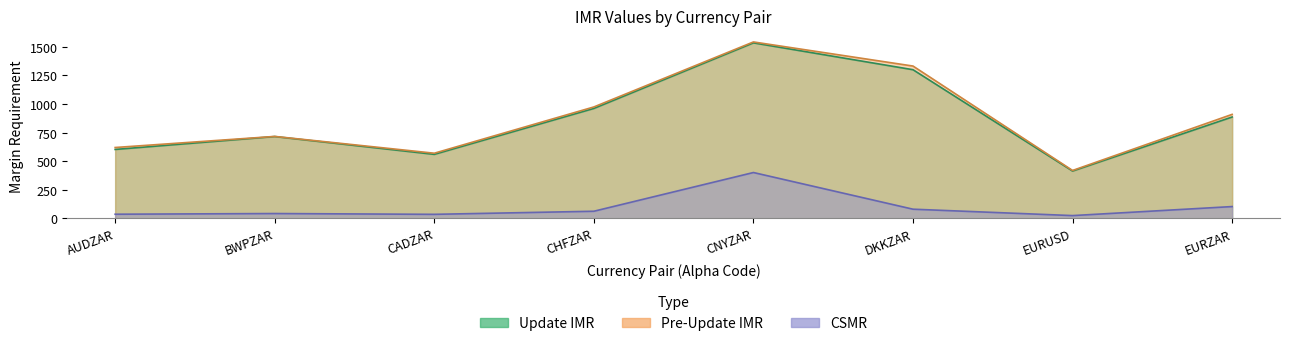

Which category has the highest value in the Update IMR series?

CNYZAR